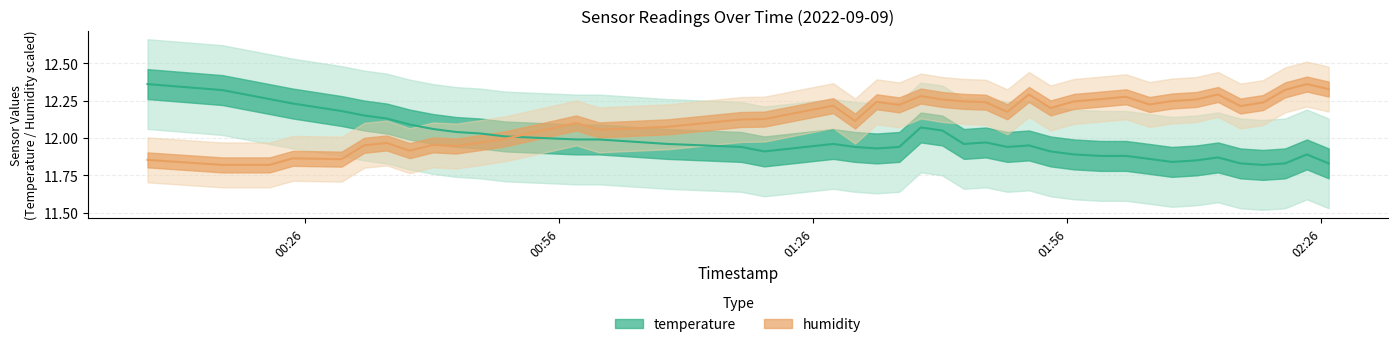

True or false: humidity has more than 0 interior local peaks.

True